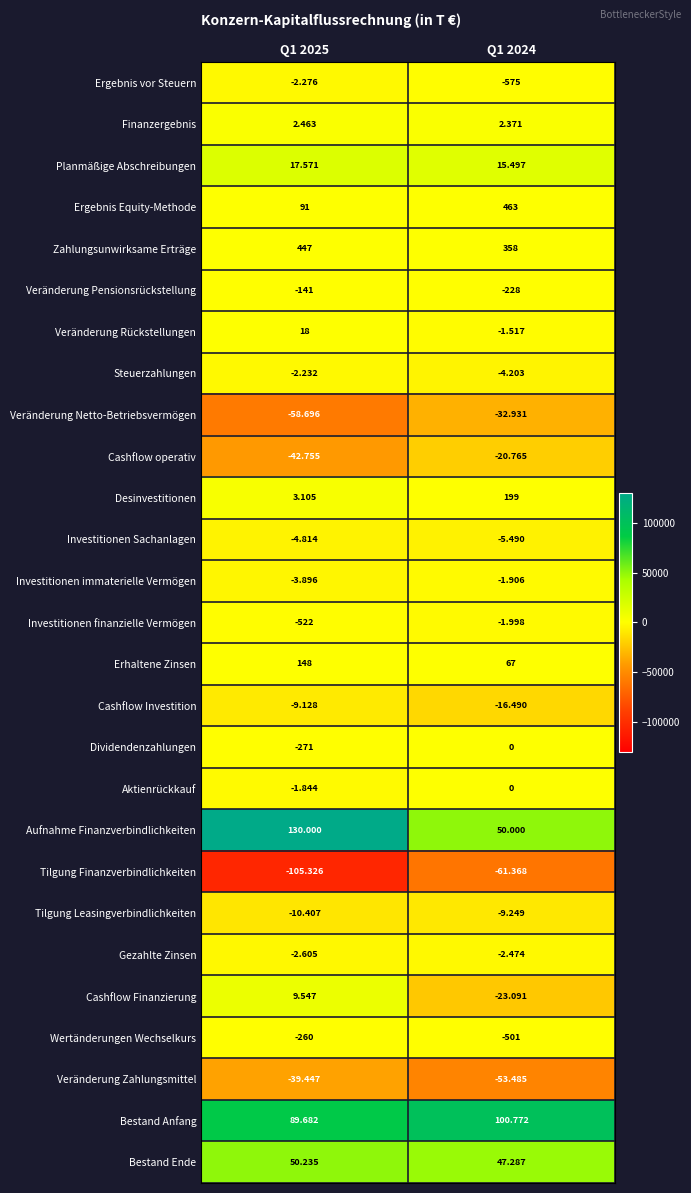

What is the spread (max minus min) of values at Q1 2024?

162140